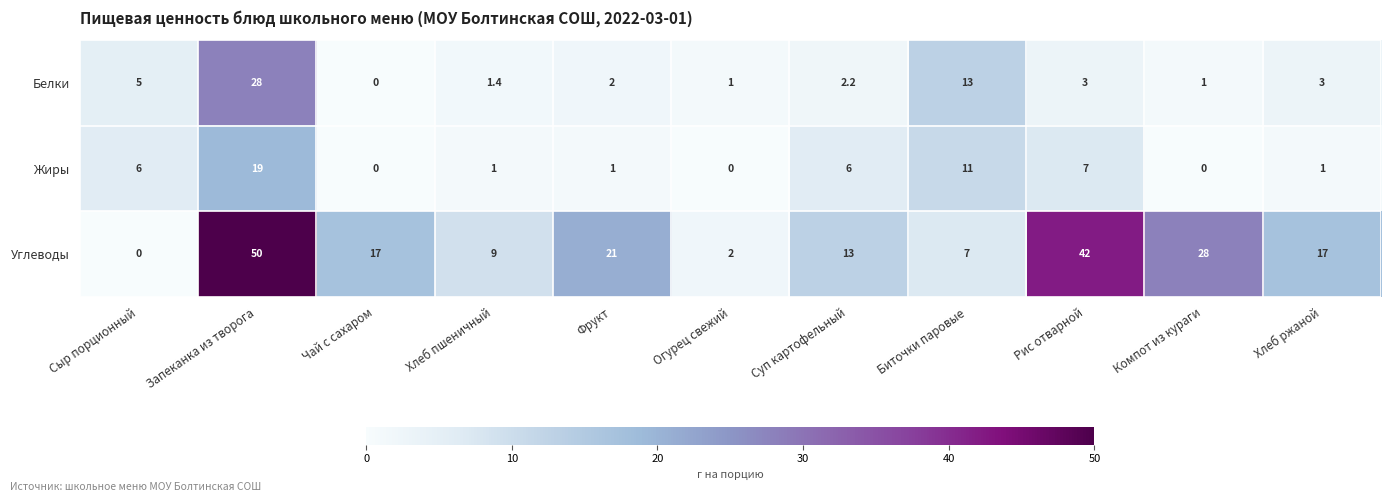

At Суп картофельный, list the series in order from smallest to largest.

Белки, Жиры, Углеводы